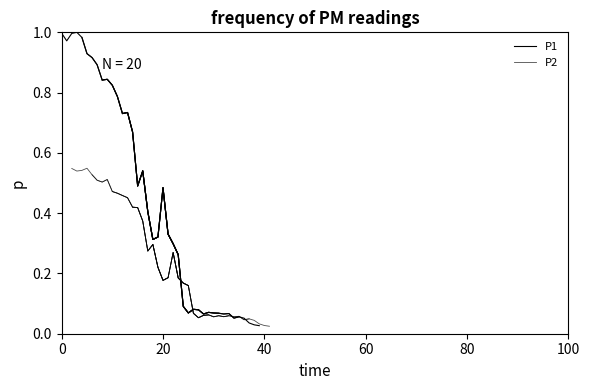

How many lines are shown in the chart?

2